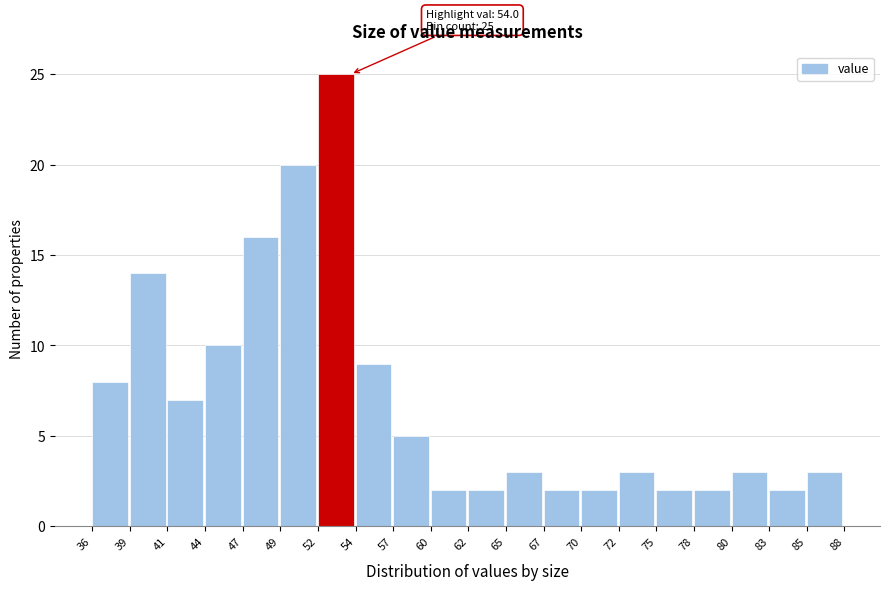

Which range on the x-axis has the tallest bar?

52 to 54